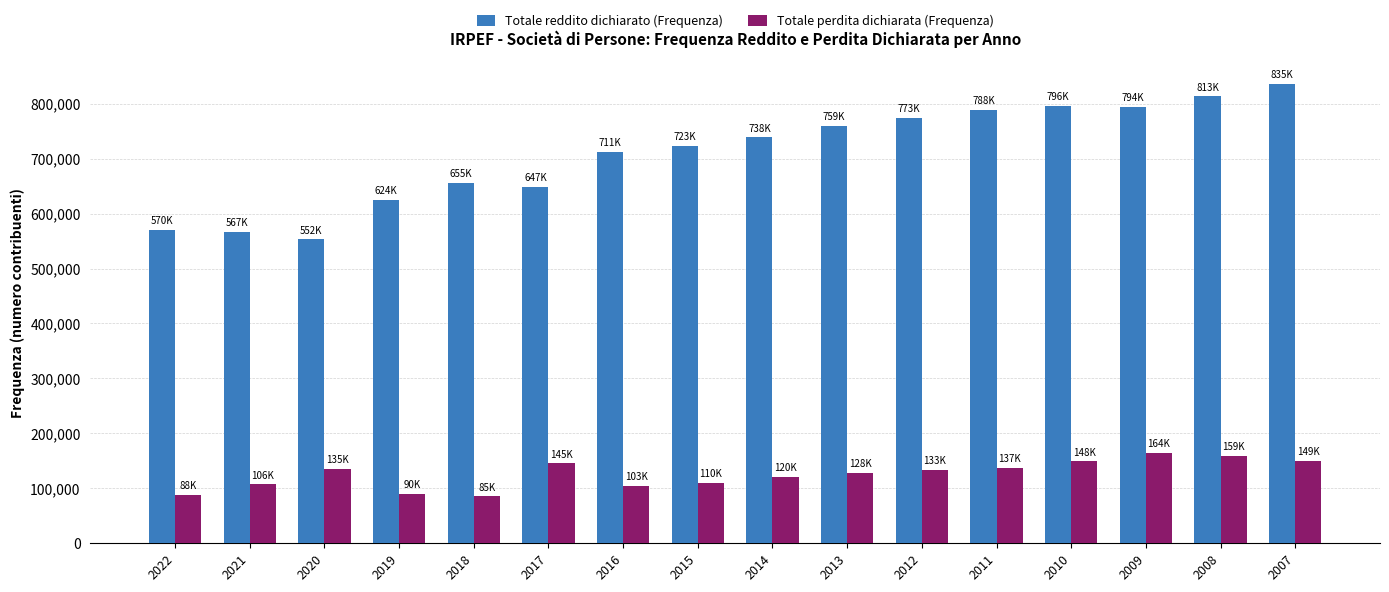

What is the maximum value shown in the chart?

835512